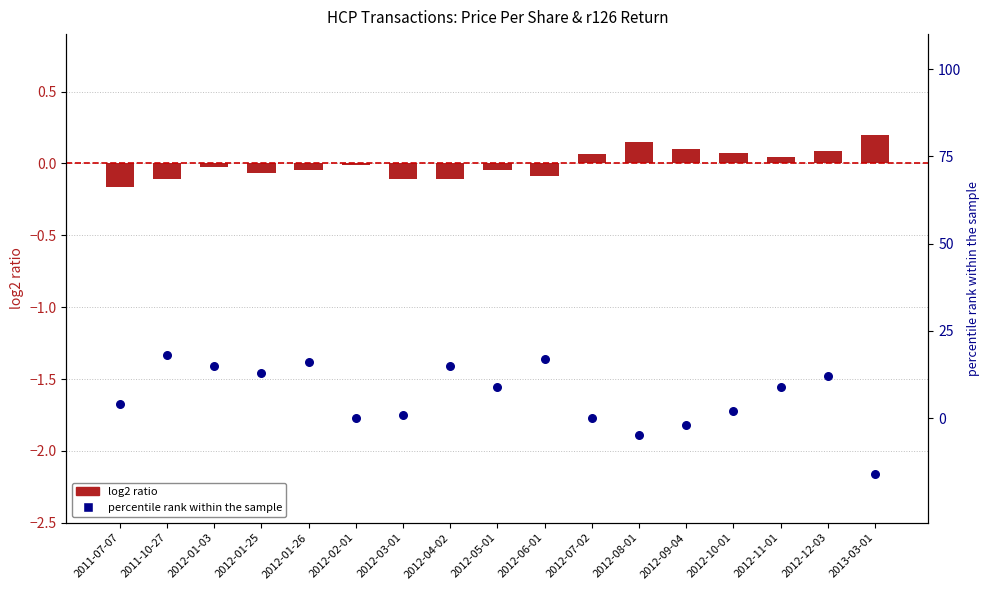

Which series has the largest total across all categories?

percentile rank within the sample